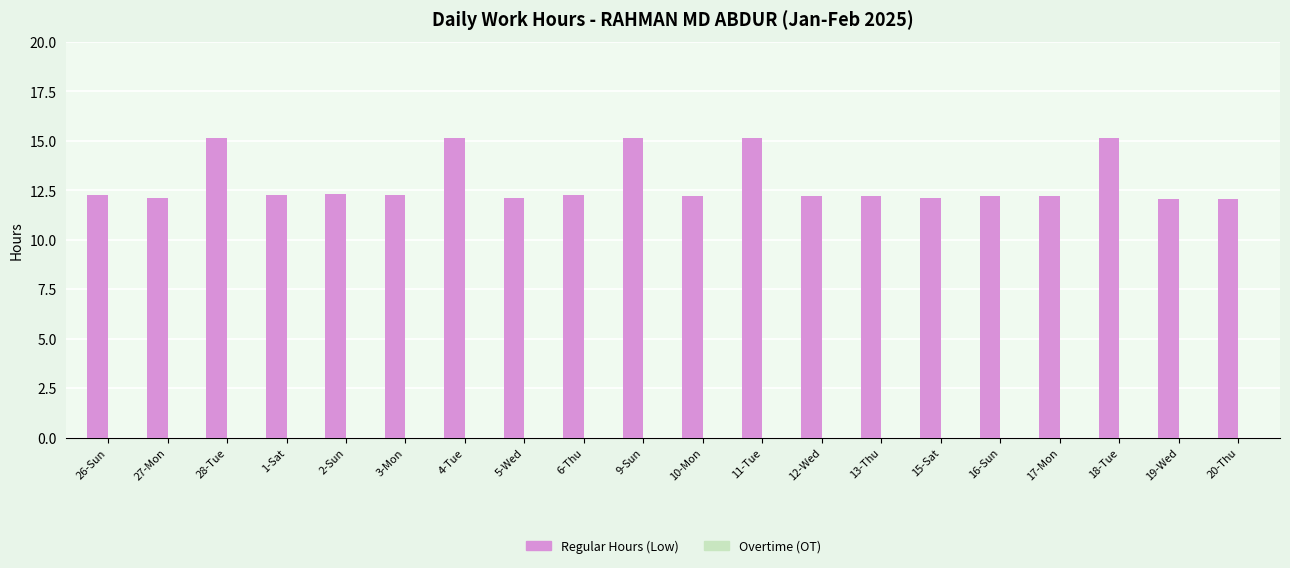

Does the chart contain any negative values?

No